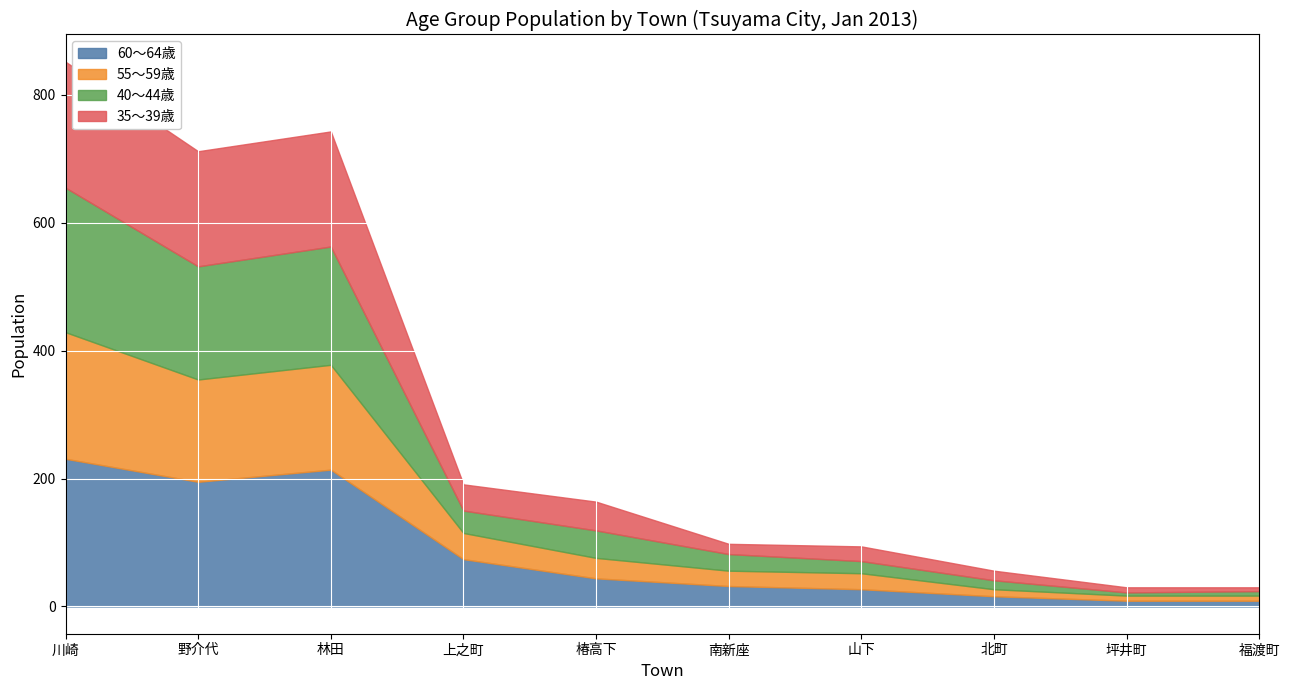

At which category does 40～44歳 reach its first local peak?

林田